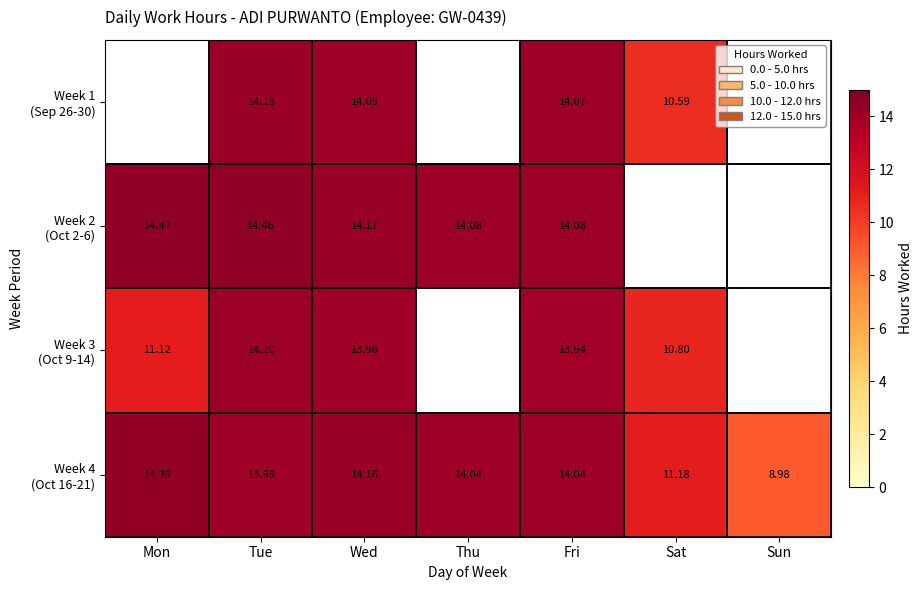

What is the total value across all series at Wed?

56.3